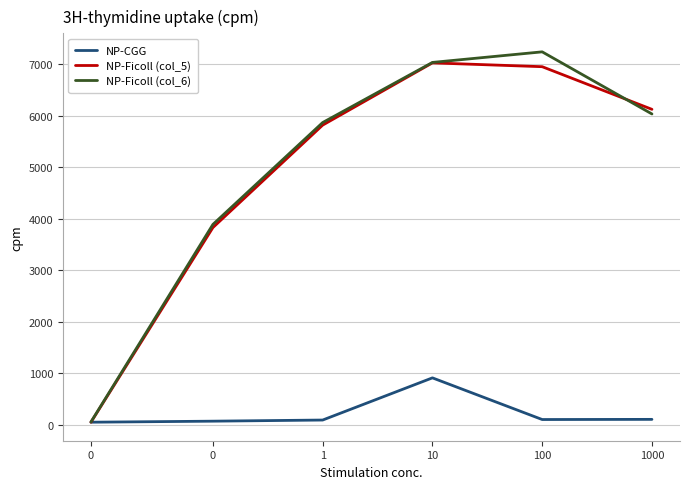

Which series has the widest spread of values?

NP-Ficoll (col_6)